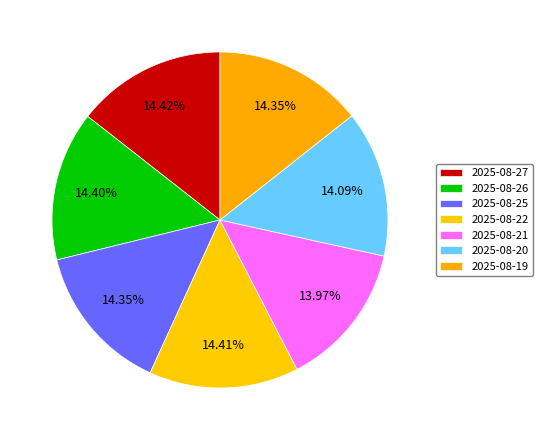

The 2025-08-22 slice represents 7% of the pie. True or false?

False